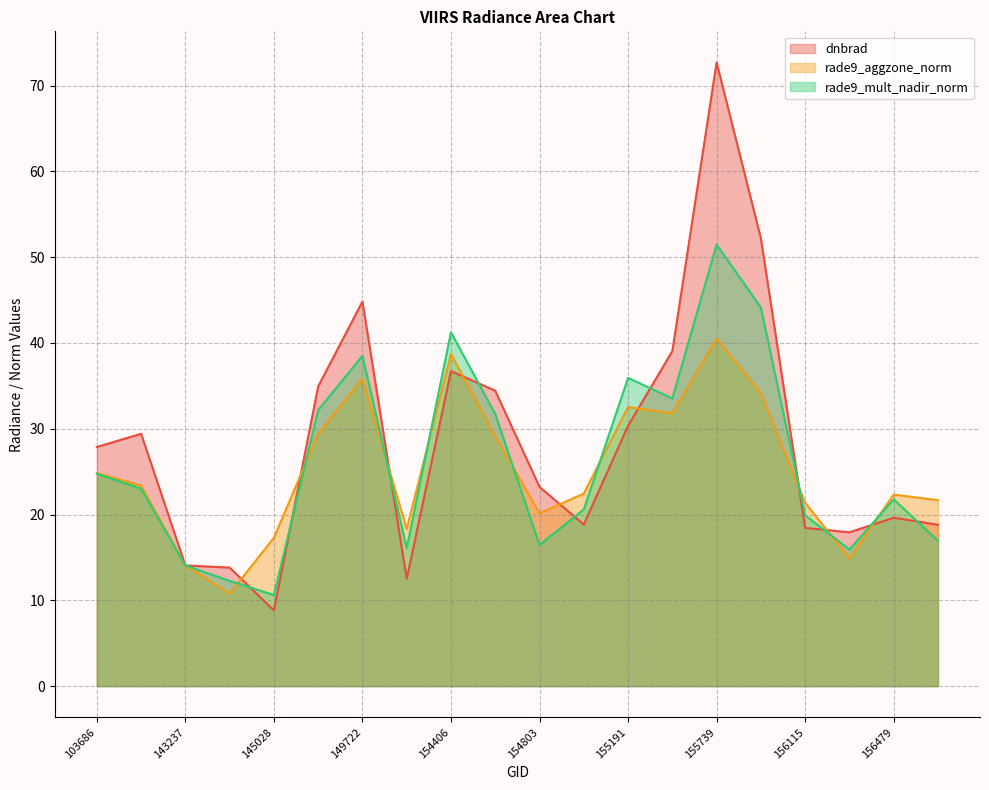

The dnbrad series shows 13.8 at 144221. True or false?

True